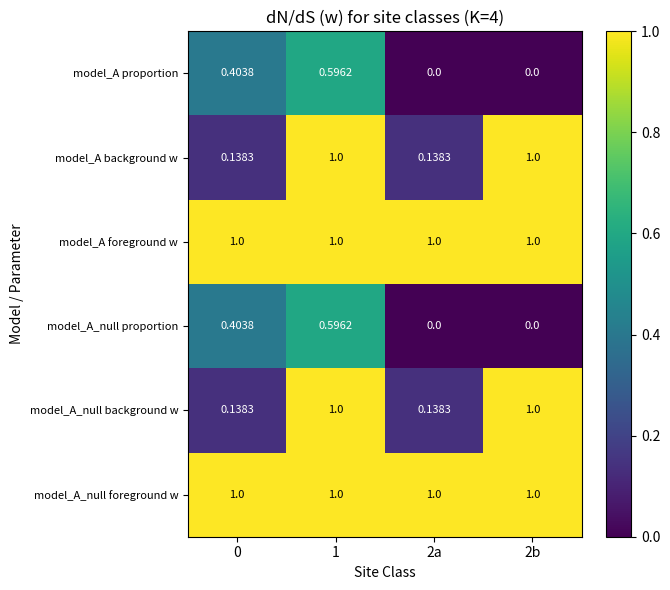

Which category has the lowest value across all series?

2a